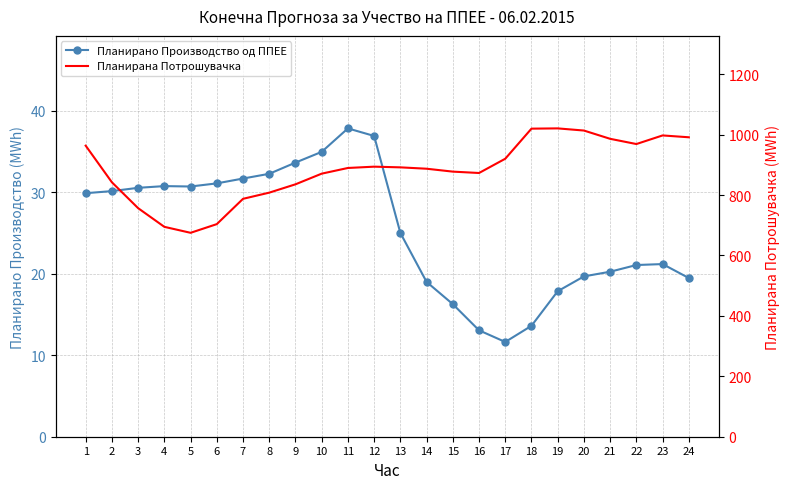

At how many categories does at least one series exceed 835?

18